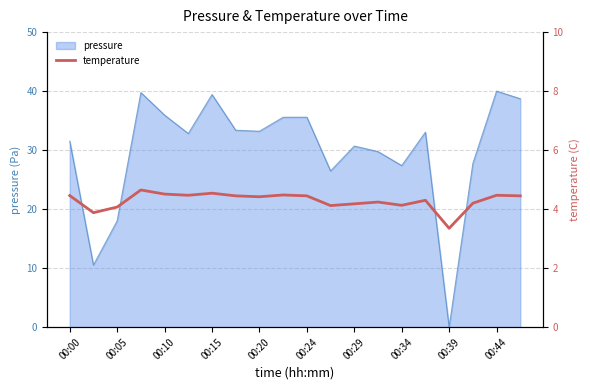

What is the highest value of the pressure series?

40.0